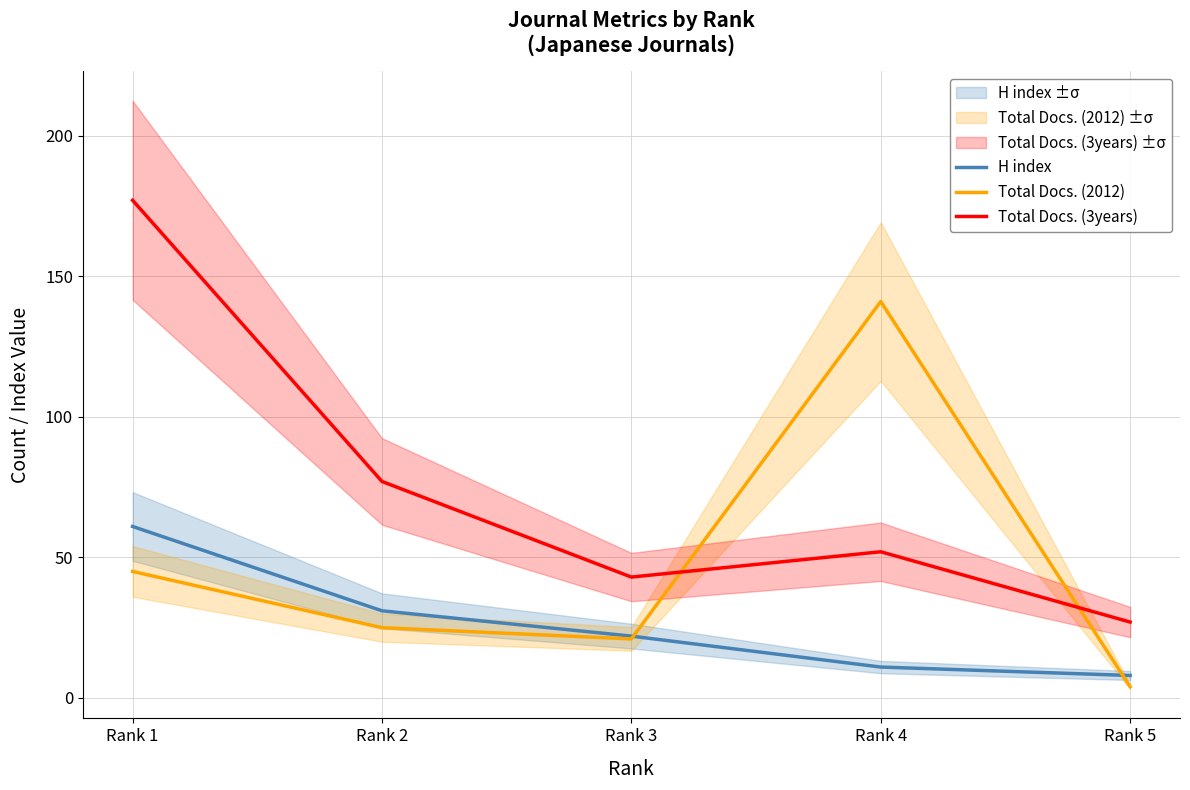

What is the sum of the Total Docs. (2012) values at Rank 2 and Rank 3?

46